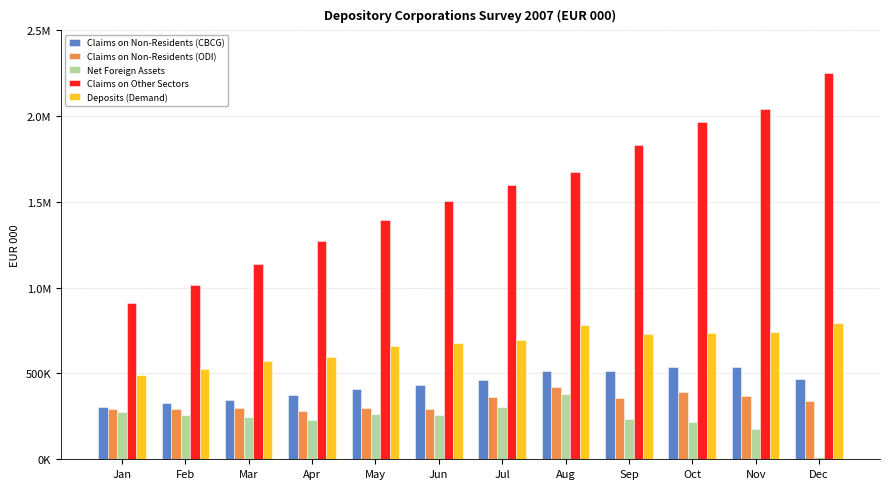

The value of Claims on Other Sectors at Jul is 1597877.8. True or false?

True